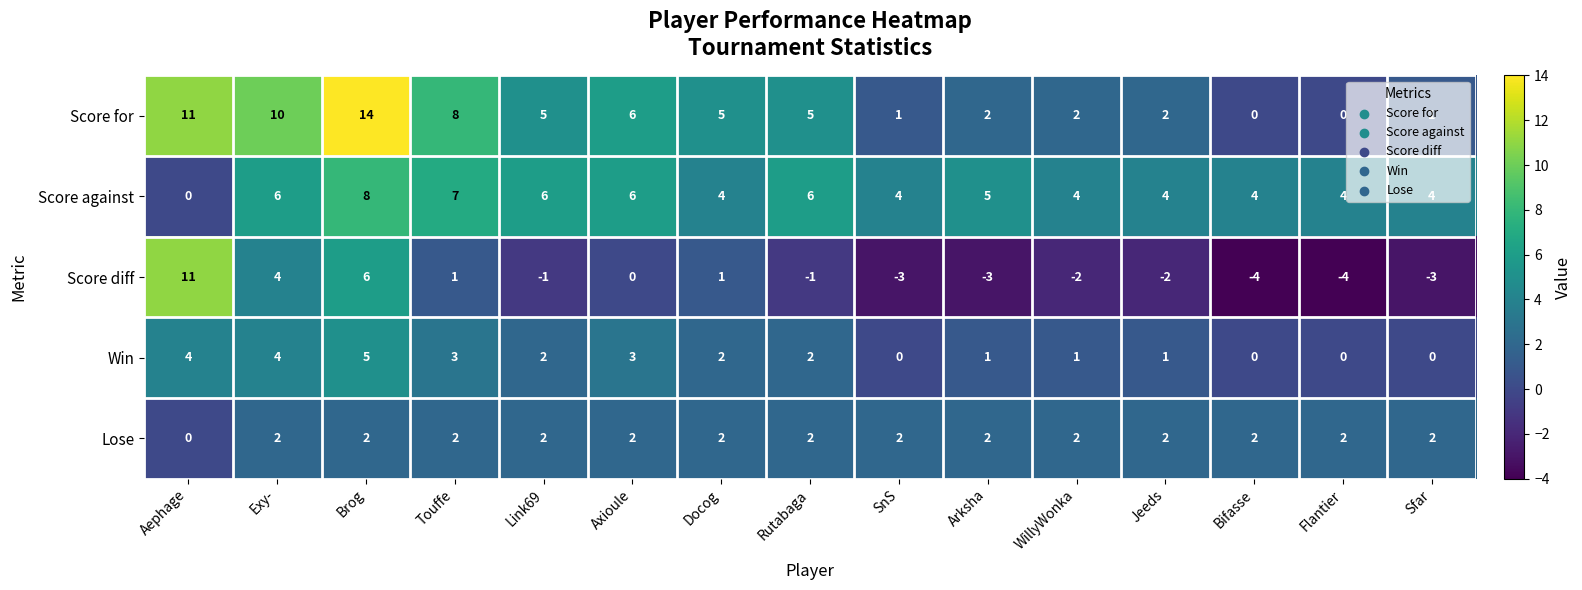

True or false: Score diff has a value of -2 at WillyWonka.

True